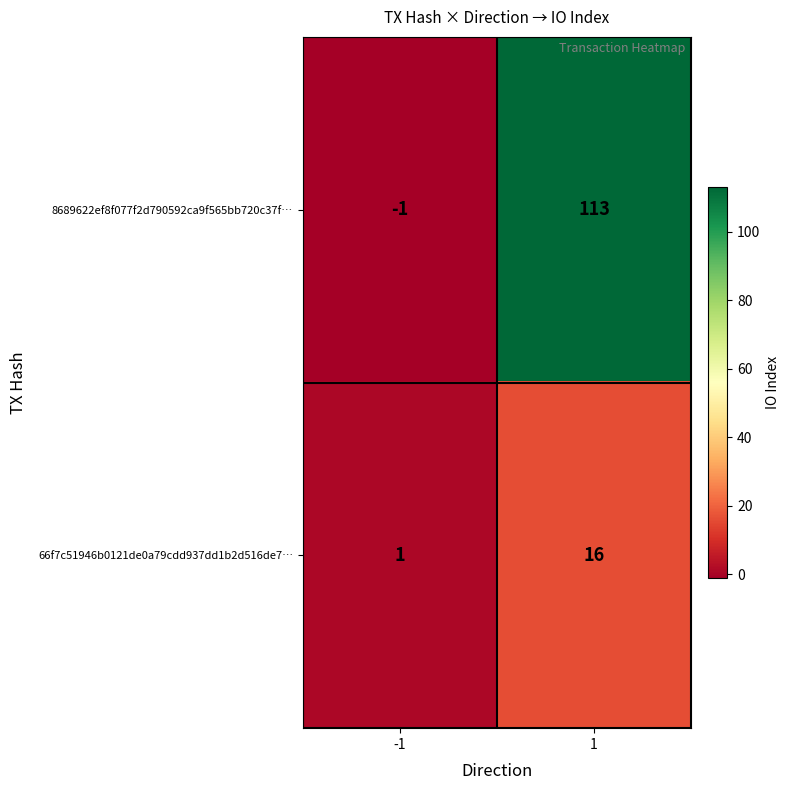

The 8689622ef8f077f2d790592ca9f565bb720c37f… series shows 0 at -1. True or false?

False